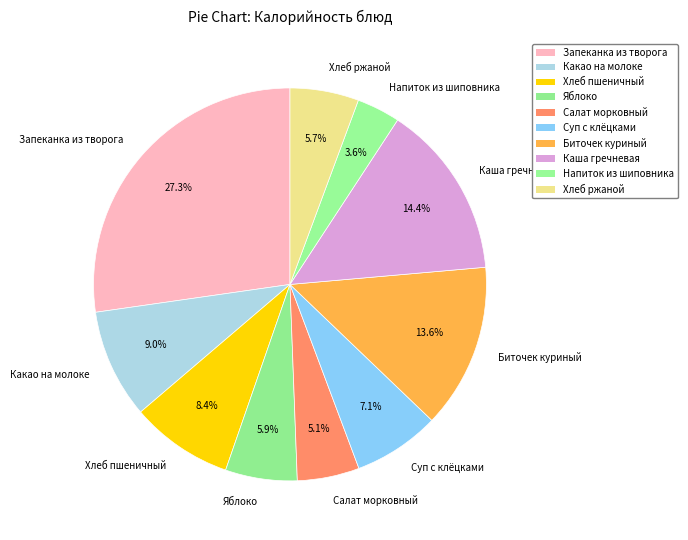

Count the number of slices in the pie.

10